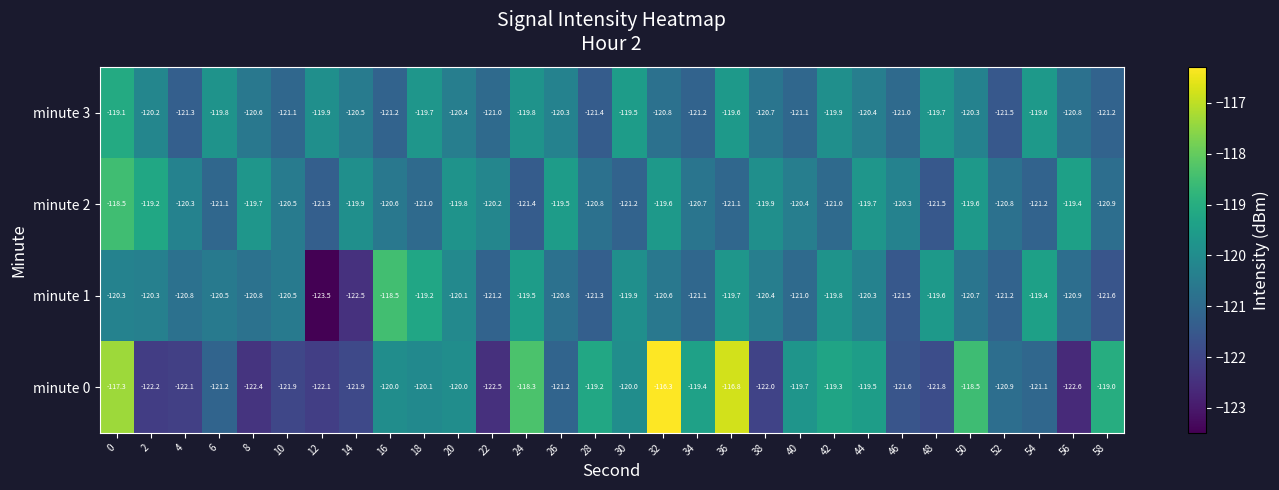

Read the minute 1 value at 16.

-118.5